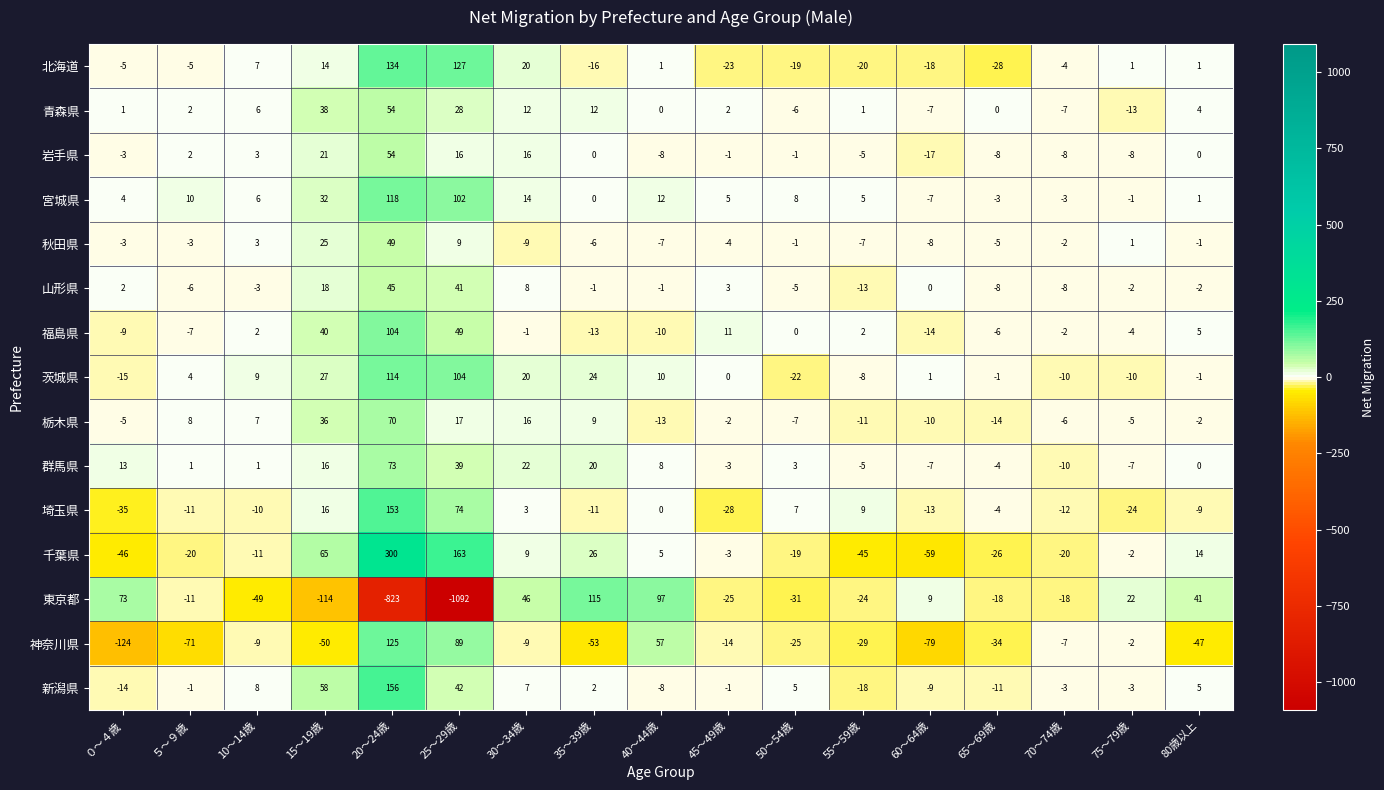

What is the difference between the maximum and second lowest values in the 福島県 series?

117